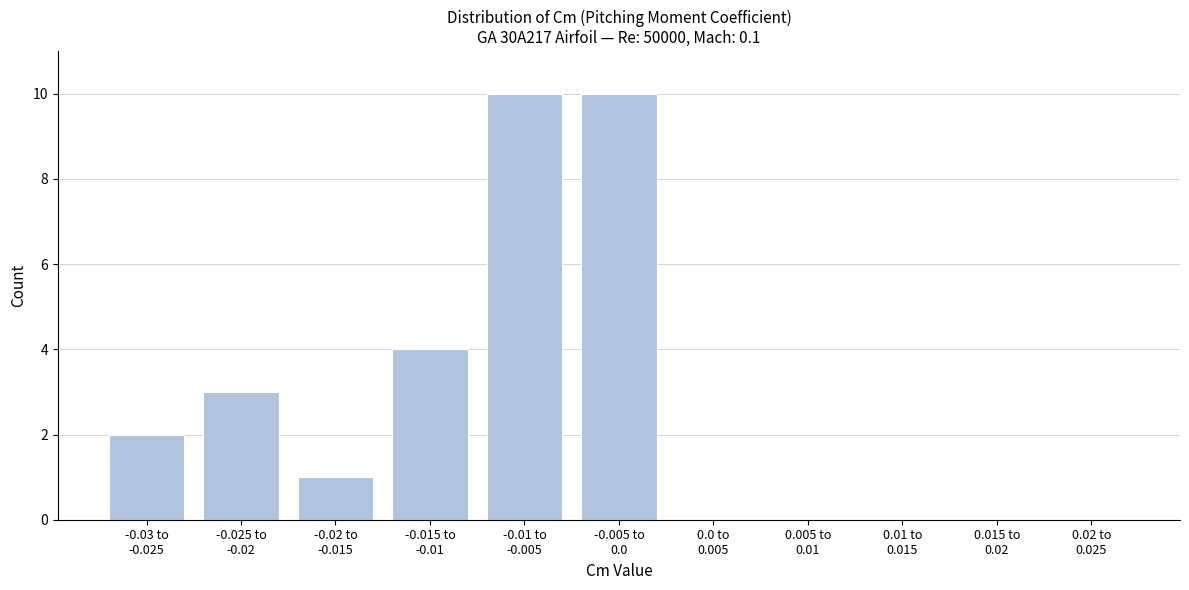

What is the maximum value shown in the chart?

10